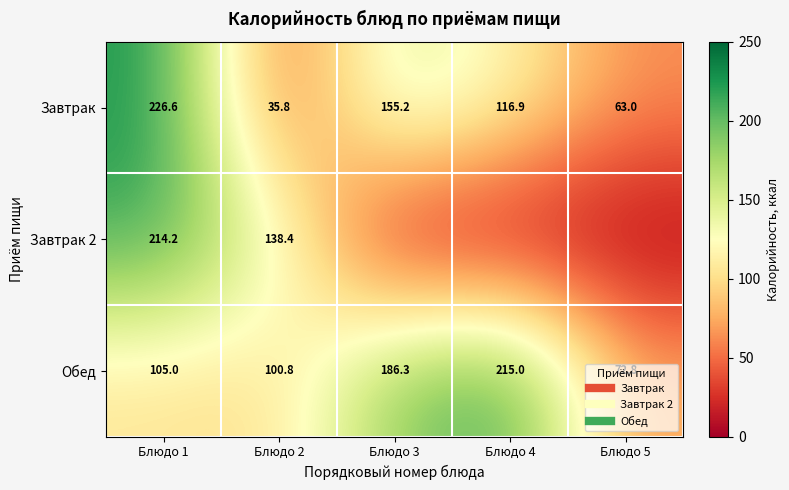

What is the sum of the Завтрак values at Блюдо 4 and Блюдо 2?

152.7